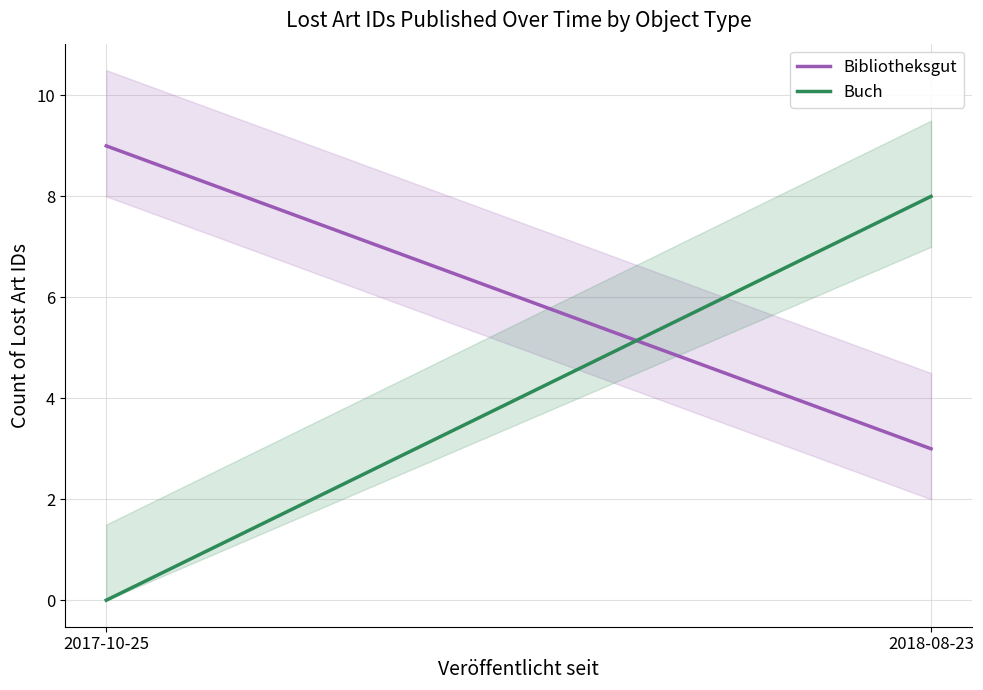

Rank the categories by Buch value from highest to lowest.

2018-08-23, 2017-10-25